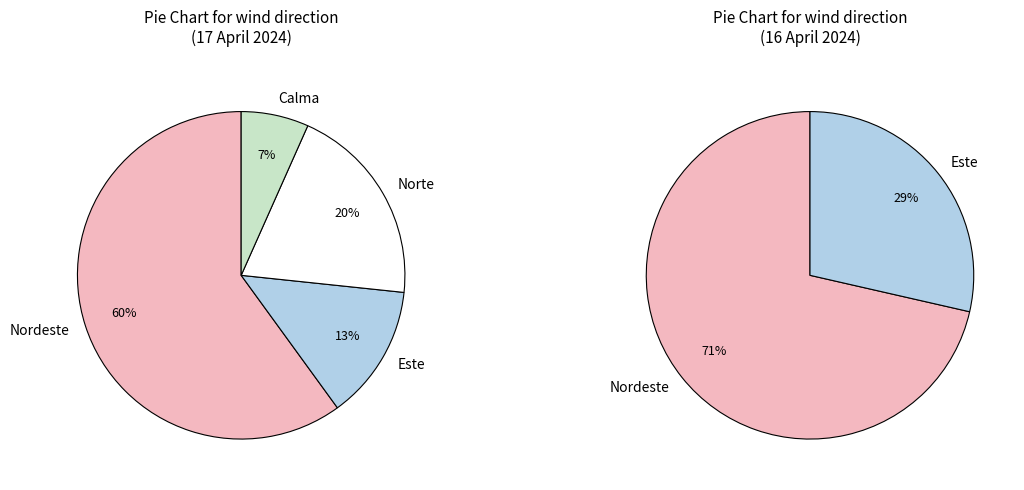

Which slice is the smallest?

Calma